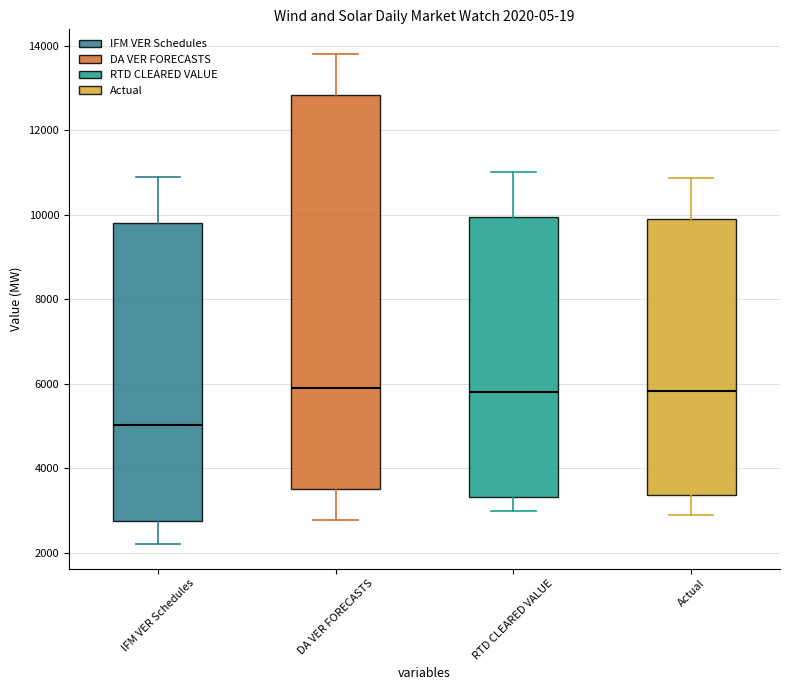

Which box is the tallest, from its lower edge to its upper edge?

DA VER FORECASTS